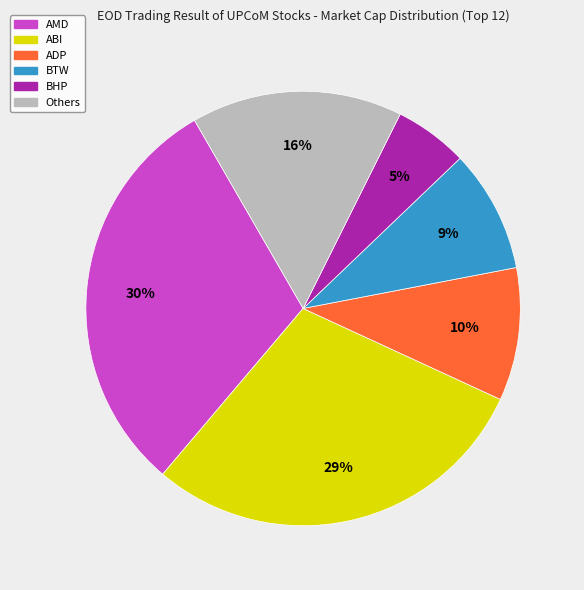

To the nearest percent, what is the average slice percentage?

17%